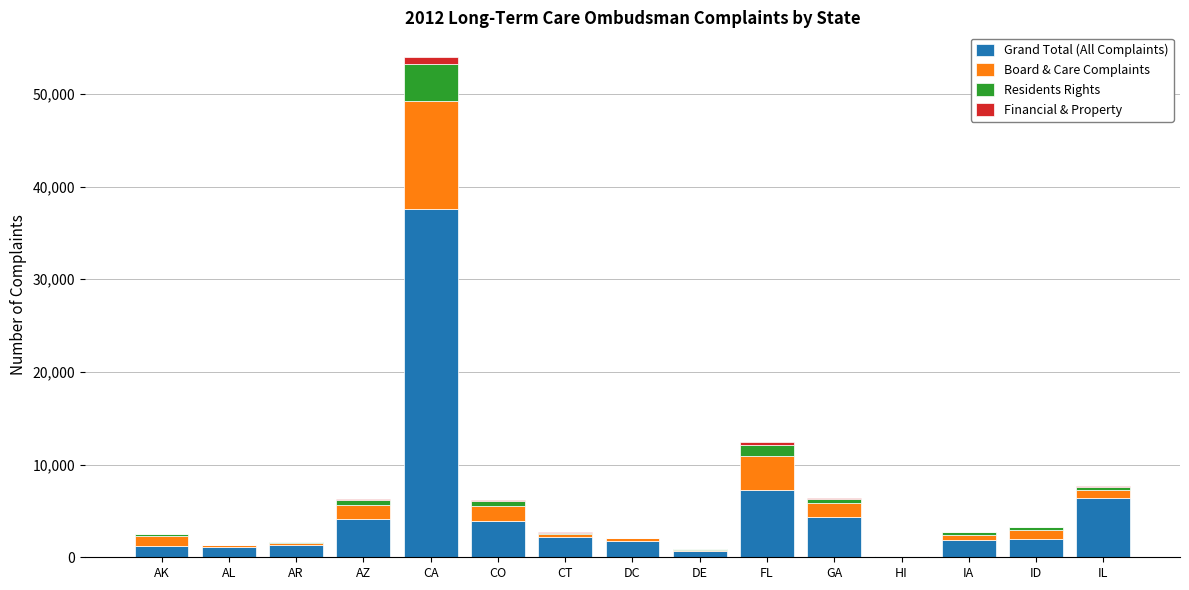

Is it true that Grand Total (All Complaints) equals 7218 at FL?

True